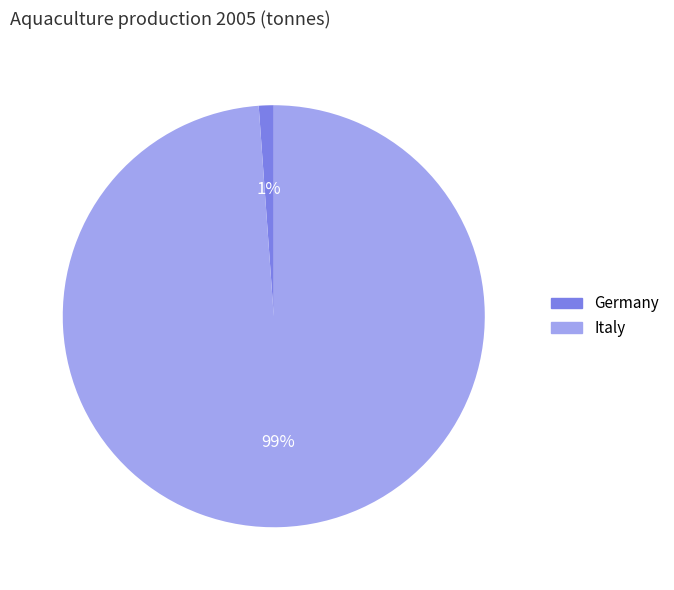

Between Germany and Italy, which is larger?

Italy